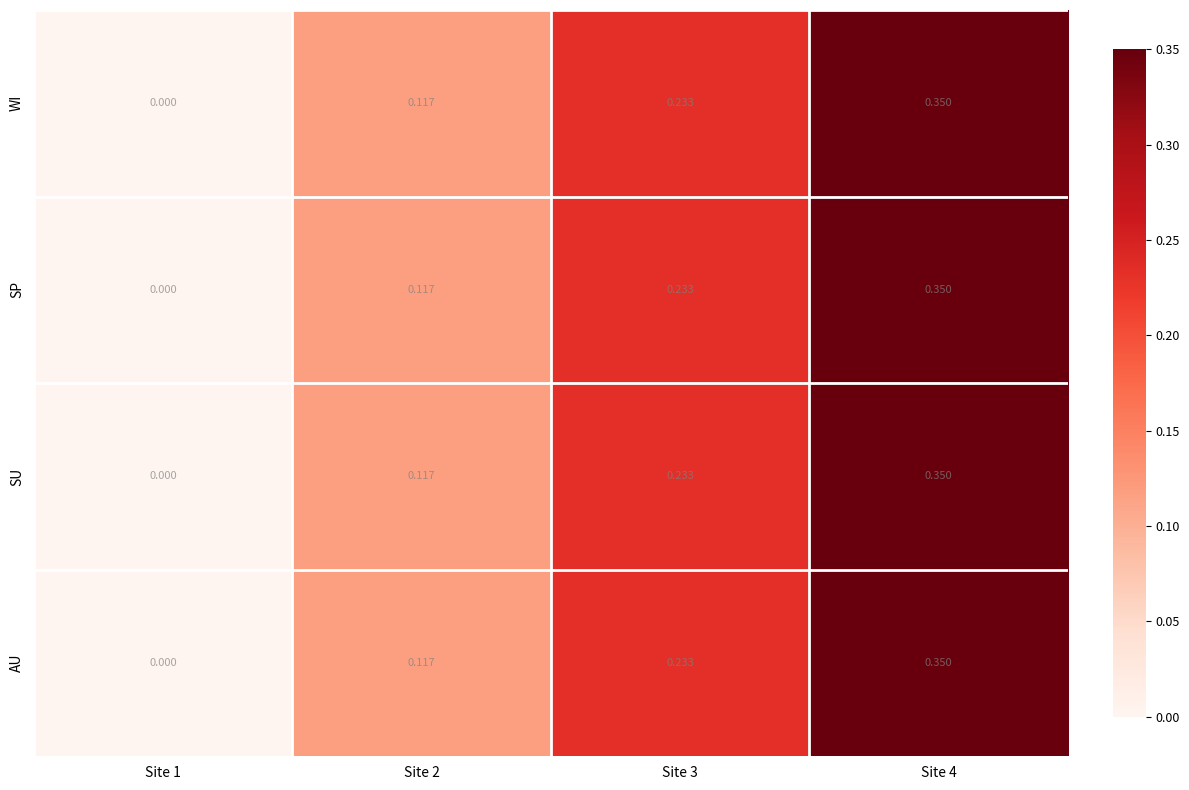

Count the number of data series in this chart.

4